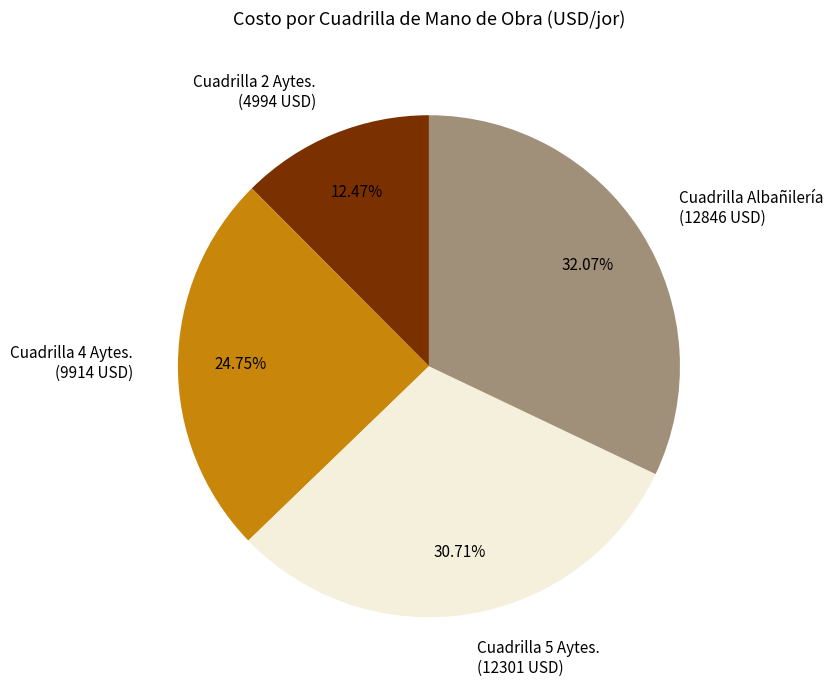

Between Cuadrilla 5 Aytes. (12301 USD) and Cuadrilla 4 Aytes. (9914 USD), which is larger?

Cuadrilla 5 Aytes. (12301 USD)